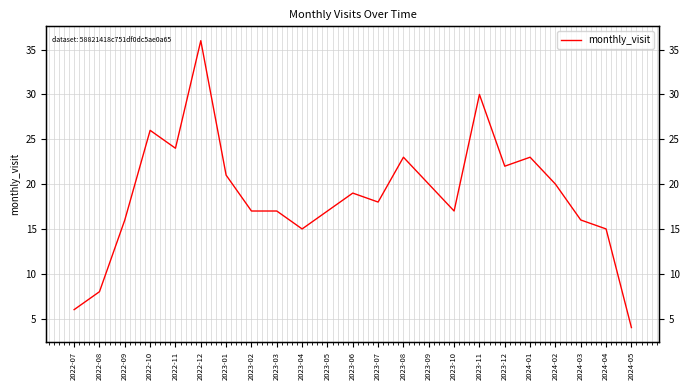

At which label is the value closest to 20?

2023-09